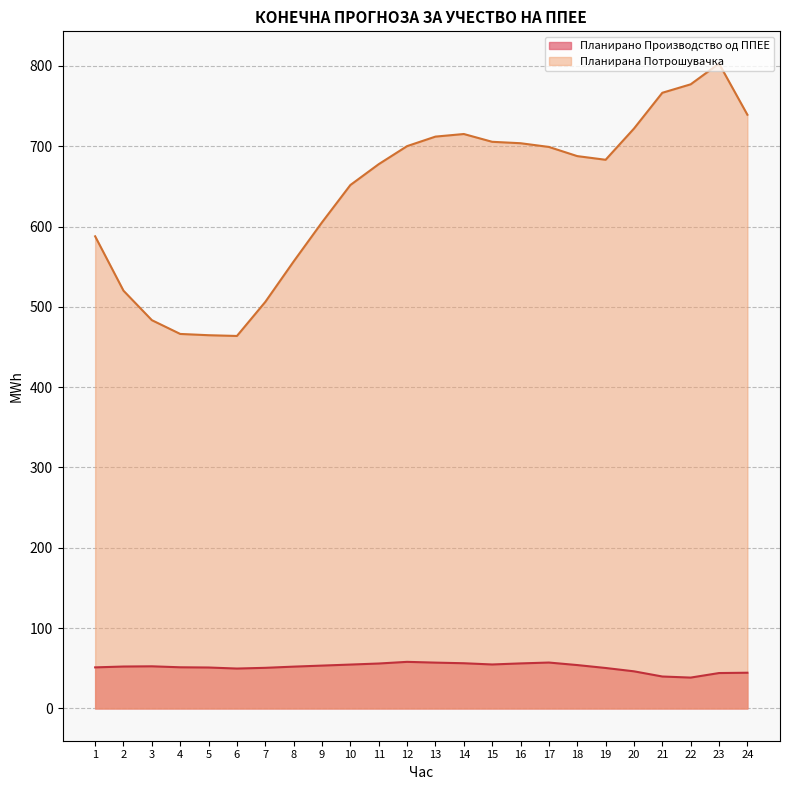

What is the difference between the highest and lowest values at 6?

414.0